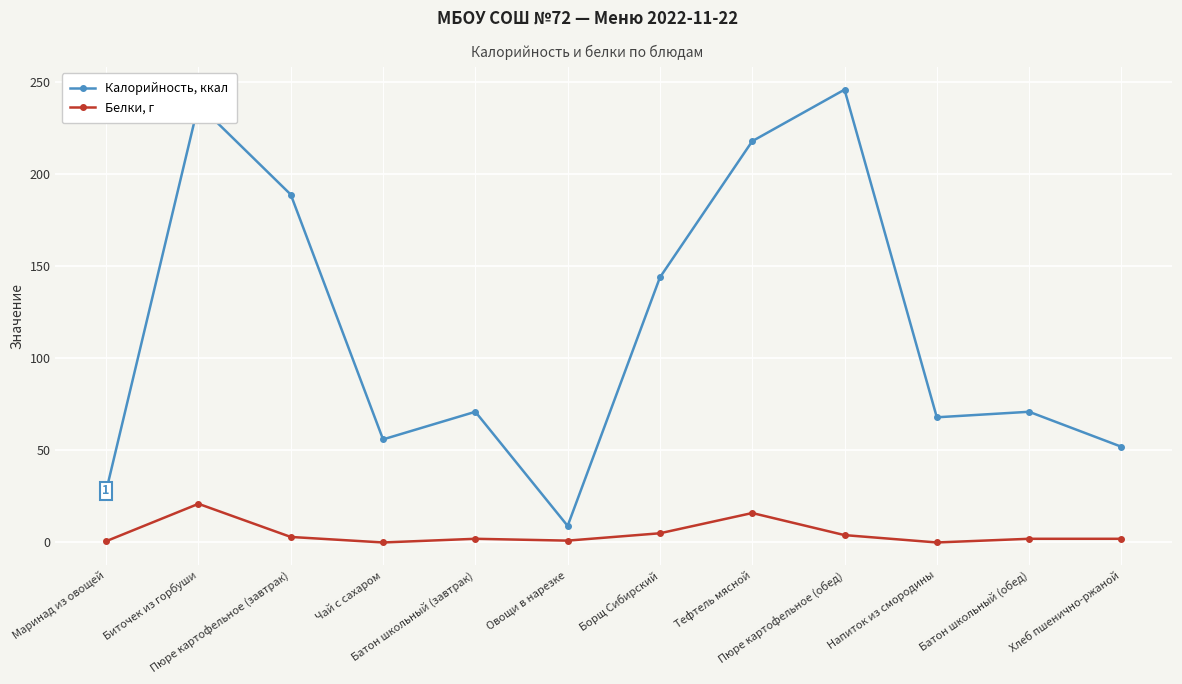

What are all the series names shown in the legend?

Калорийность, ккал, Белки, г